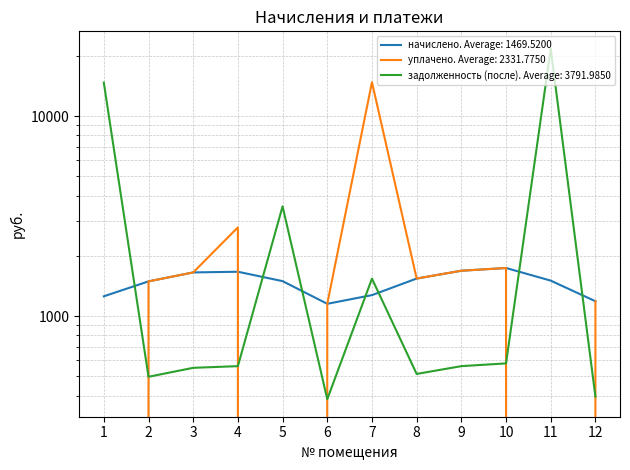

How many values in the задолженность (после) series are below 561?

5